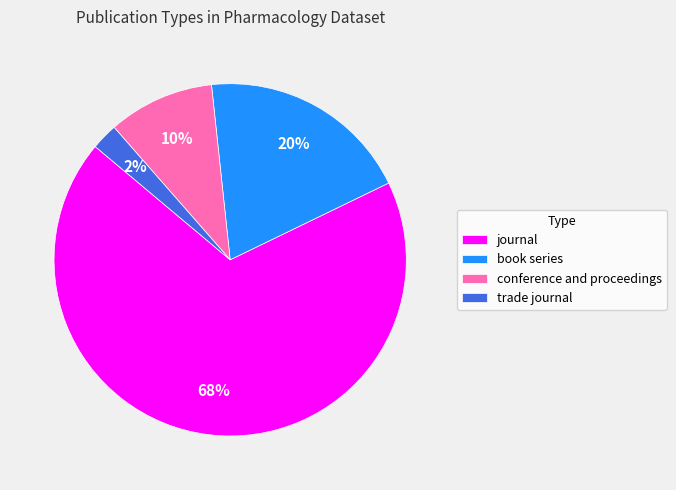

To the nearest percent, what is the combined percentage of journal and book series?

88%